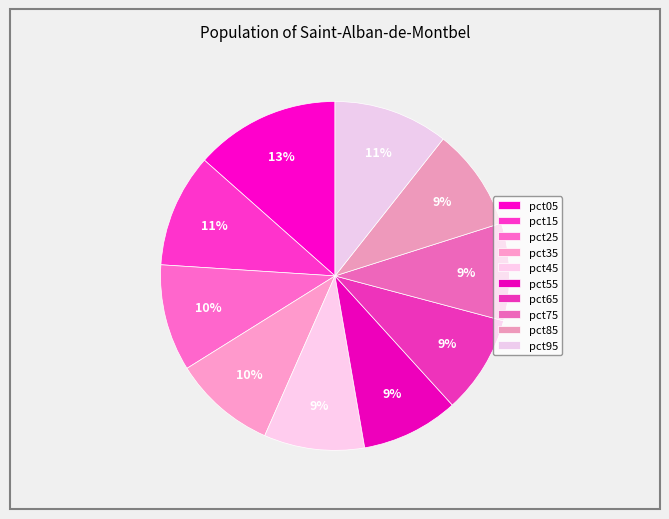

Does any single category account for the majority?

No